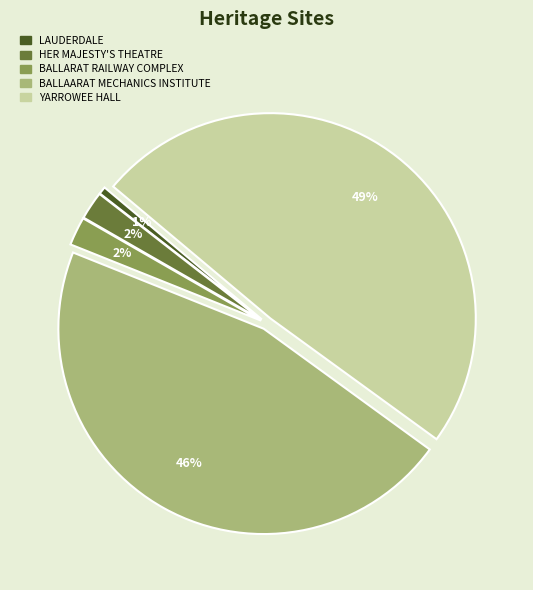

To the nearest percent, what is the combined percentage of YARROWEE HALL and BALLARAT RAILWAY COMPLEX?

51%